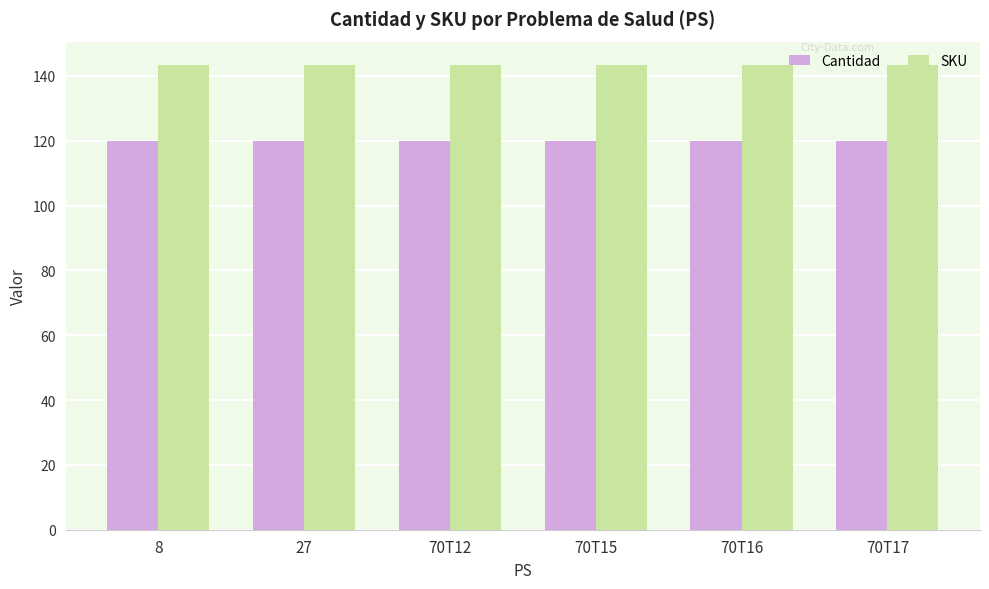

Rank the series by their average value, from lowest to highest.

Cantidad, SKU